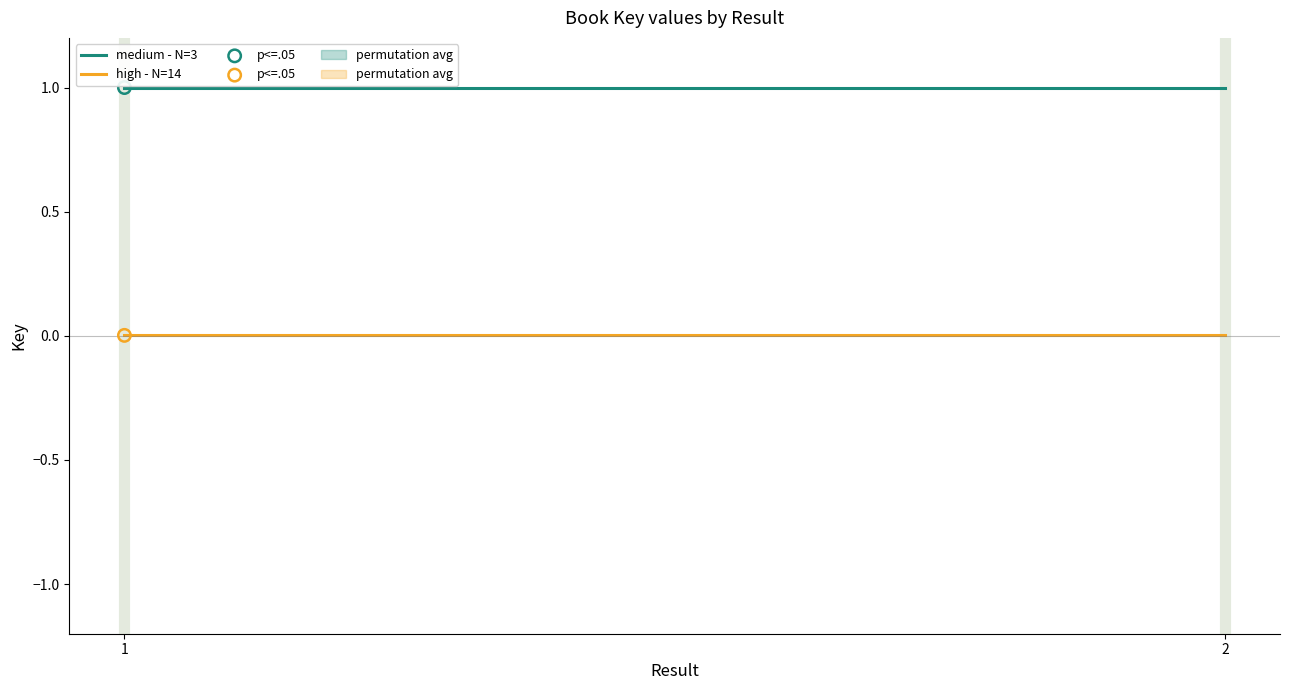

At how many categories does at least one series exceed 0?

2